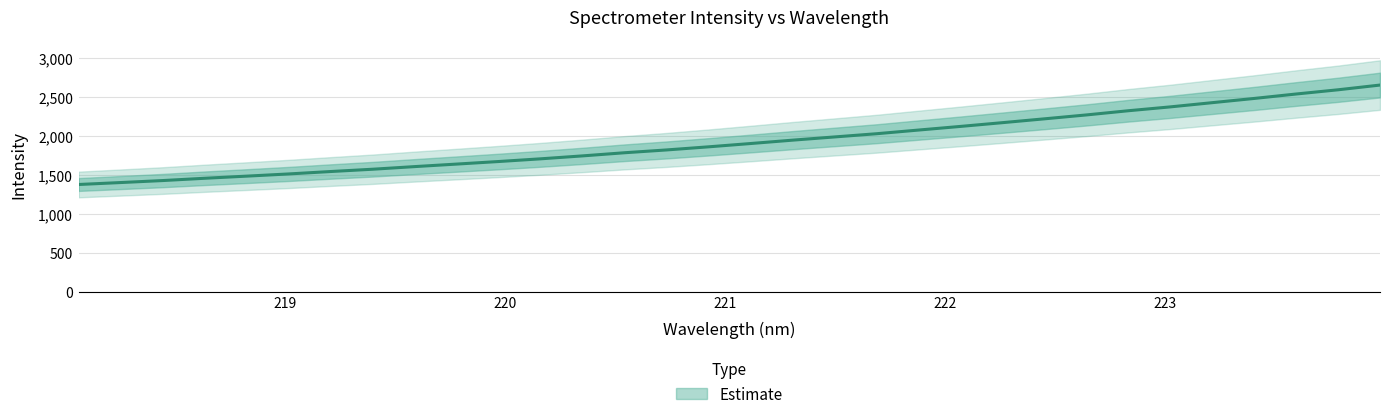

What is the smallest value displayed?

1376.4